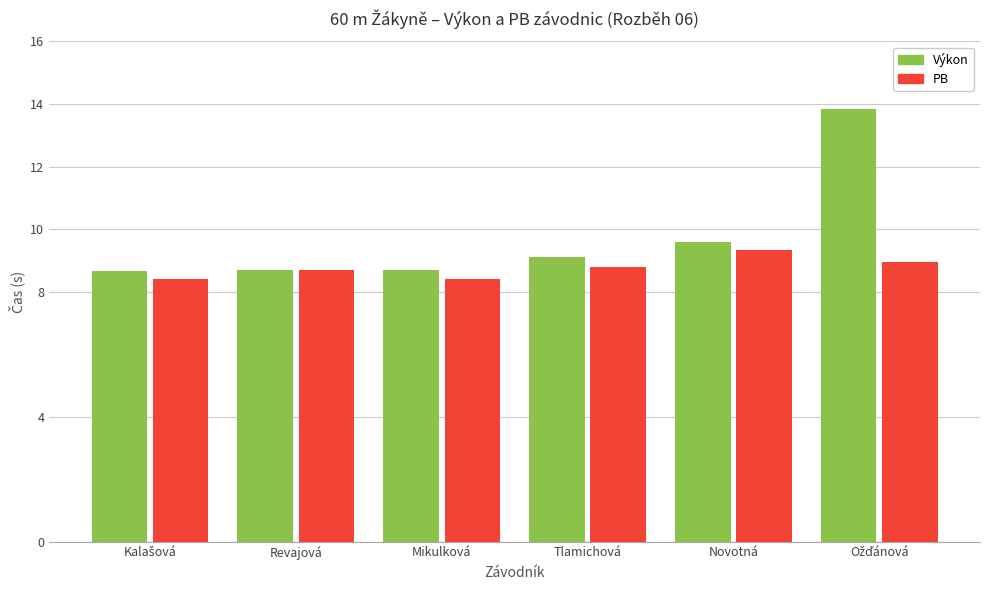

Reading left to right, extract all data points from this chart.

Výkon: 8.7	8.7	8.7	9.1	9.6	13.8
PB: 8.4	8.7	8.4	8.8	9.3	8.9